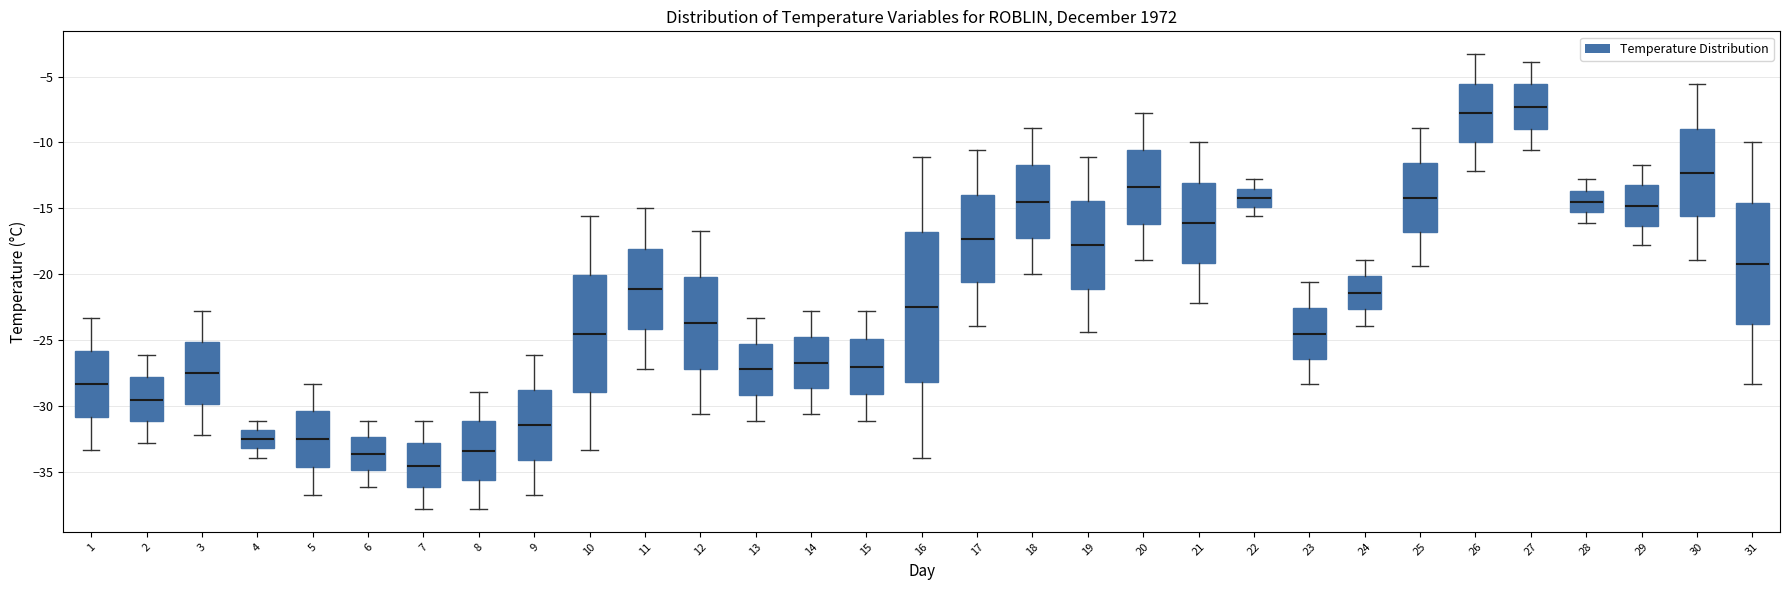

Where is the lower edge of the box at x = 22 on the y-axis? The values are not printed on the chart, so give them approximately, as read against the axis.

-15.0